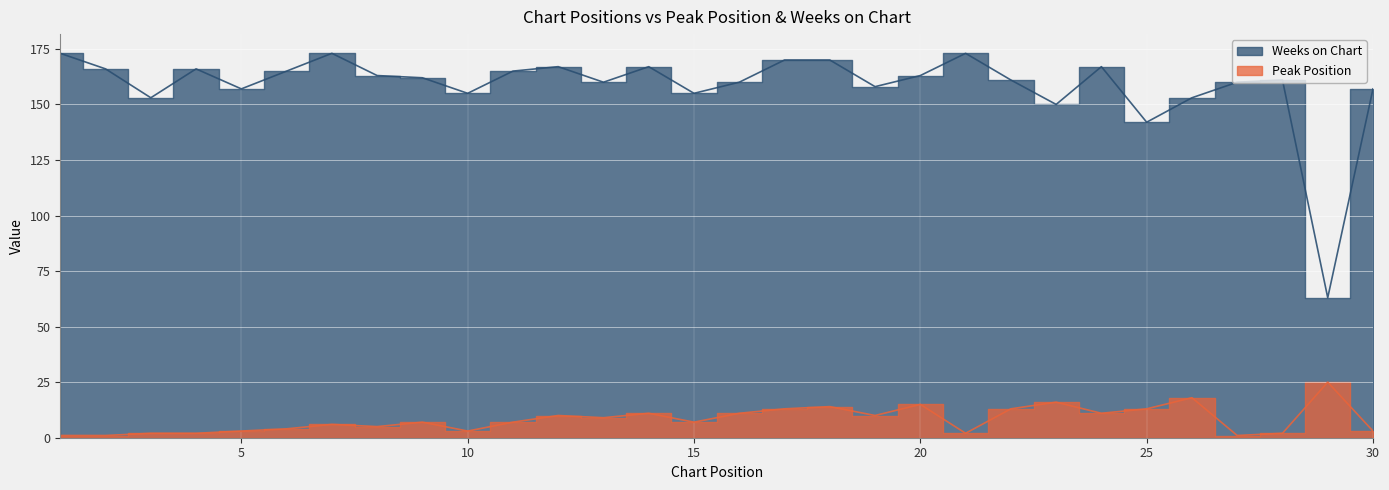

What is the value of the Weeks on Chart point at the 4th from the left?

166